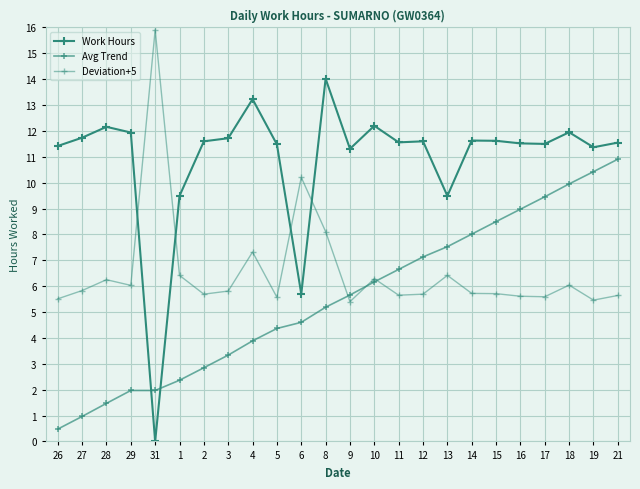

List the series in order of their peak value, highest first.

Deviation+5, Work Hours, Avg Trend